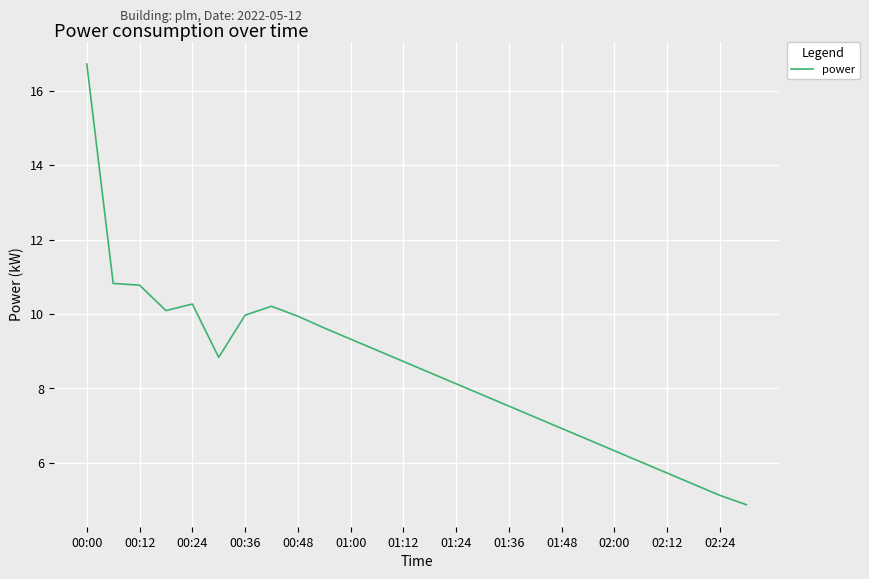

What is the minimum value shown in the chart?

4.9